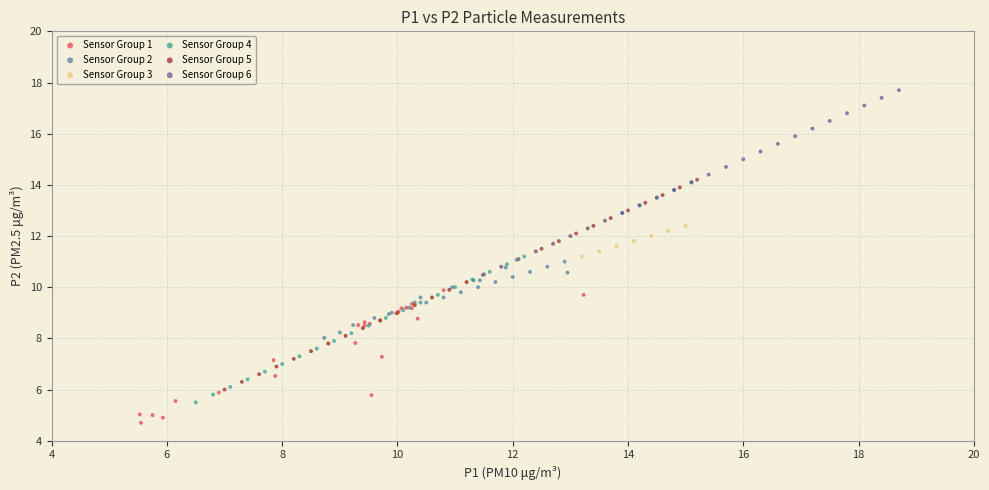

Which series reaches the minimum Y coordinate?

Sensor Group 1